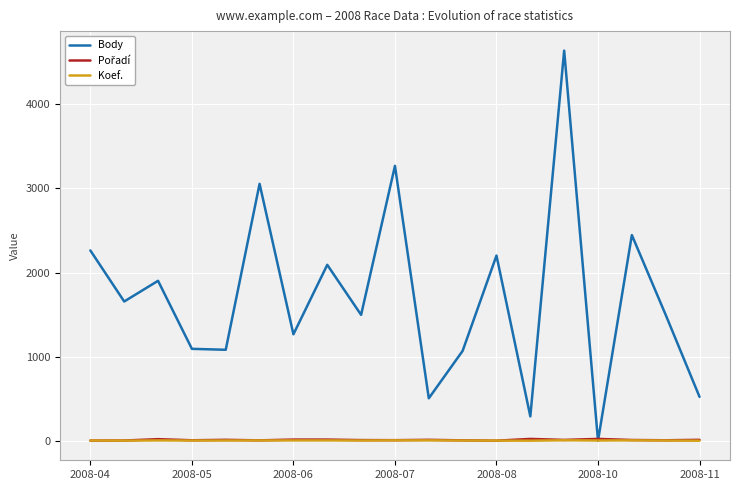

Which series has the largest range (max minus min)?

Body